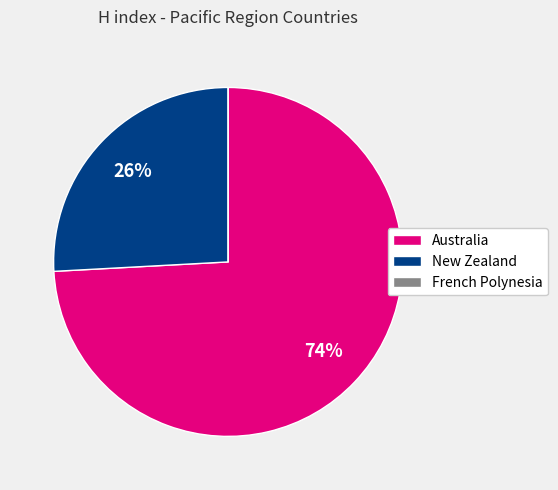

Do Australia and New Zealand together represent more than half of the pie?

Yes